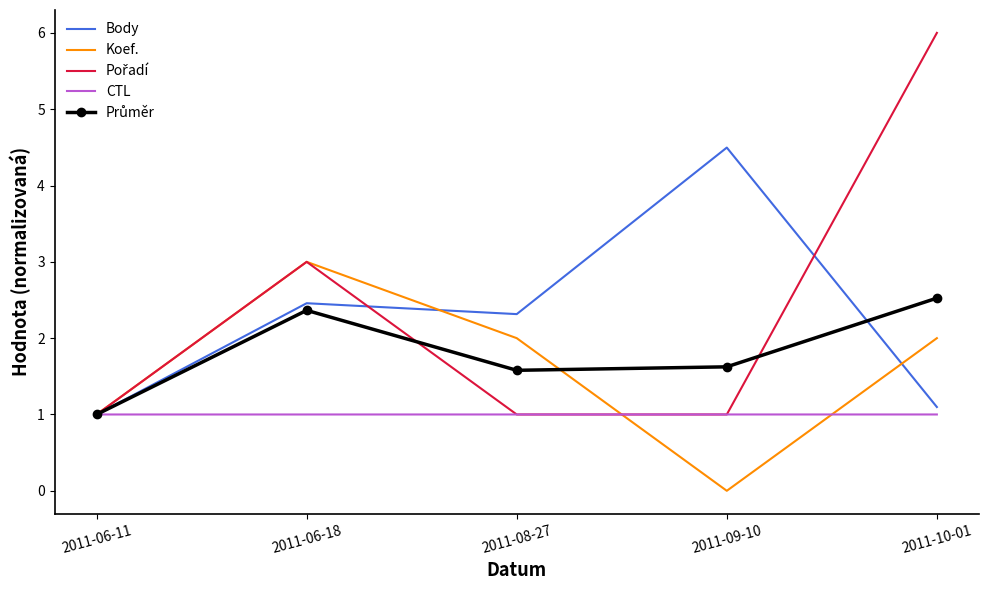

The CTL series shows 1.3 at 2011-06-11. True or false?

False